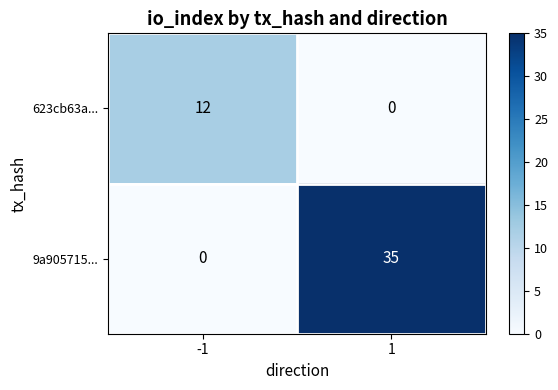

Rank the series by their average value, from highest to lowest.

9a905715..., 623cb63a...